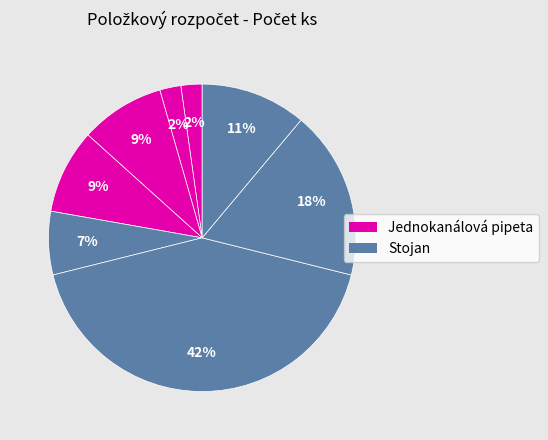

Count the number of slices in the pie.

8